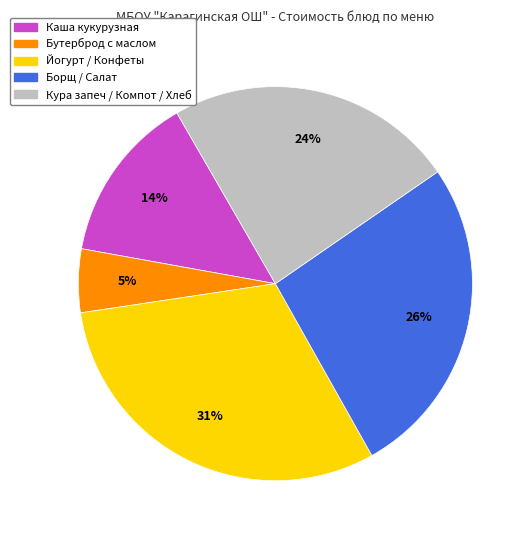

To the nearest percent, what is the average slice percentage?

20%